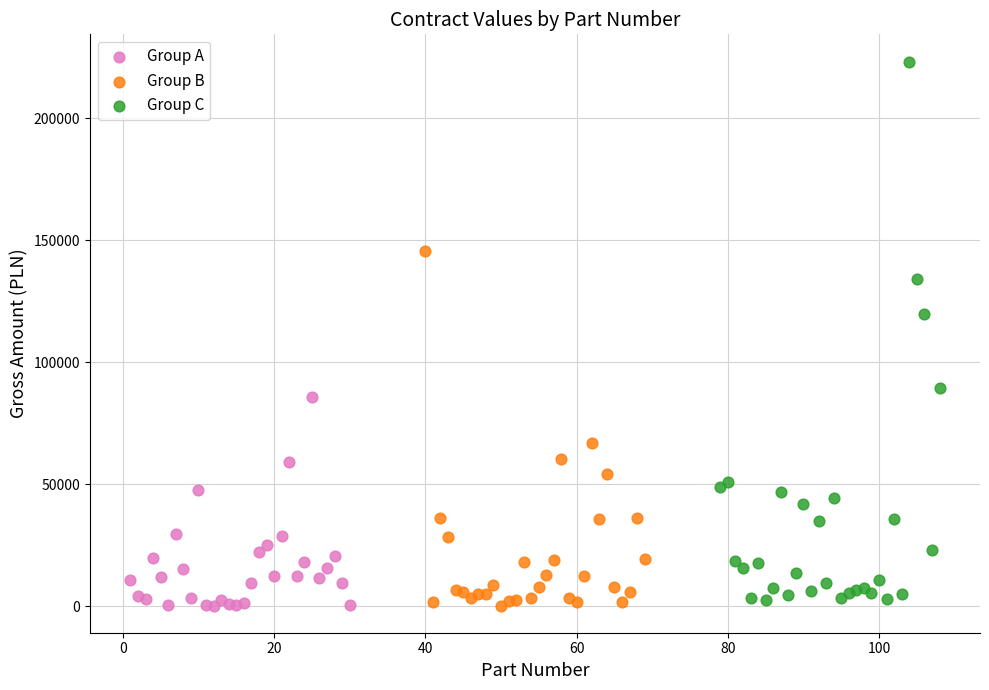

What are all the series names shown in the legend?

Group A, Group B, Group C